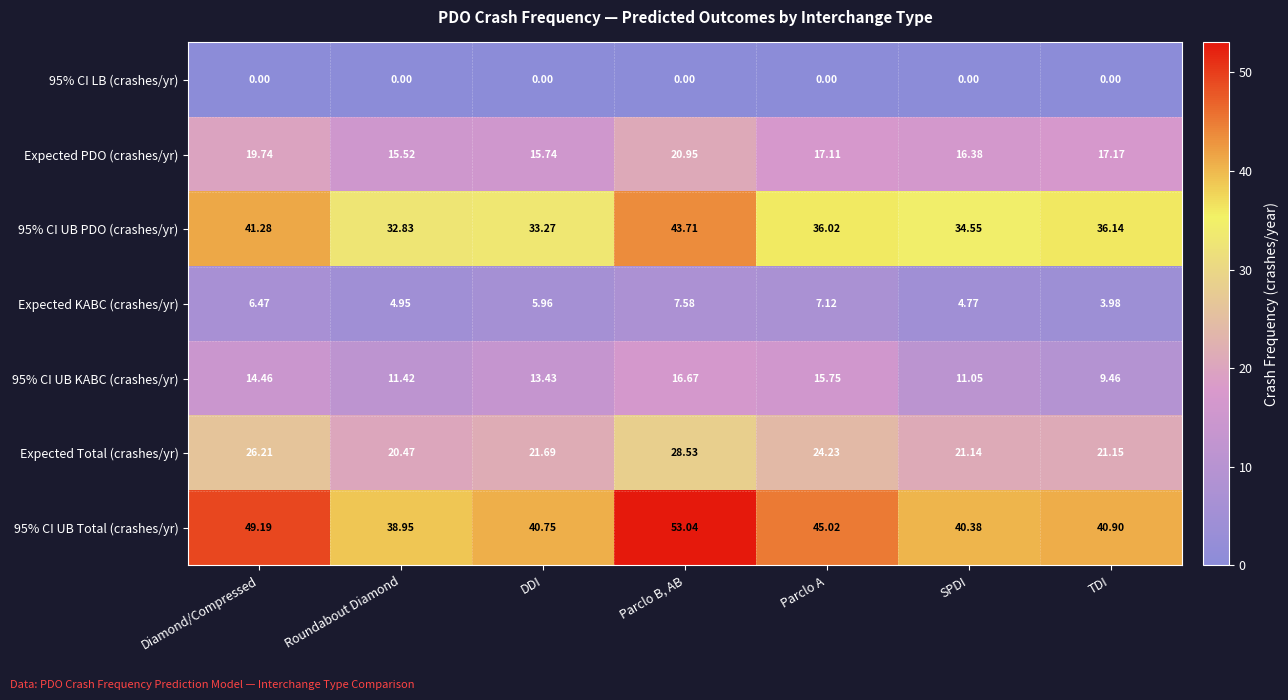

Between Parclo A and SPDI, which series saw the biggest shift?

95% CI UB KABC (crashes/yr)